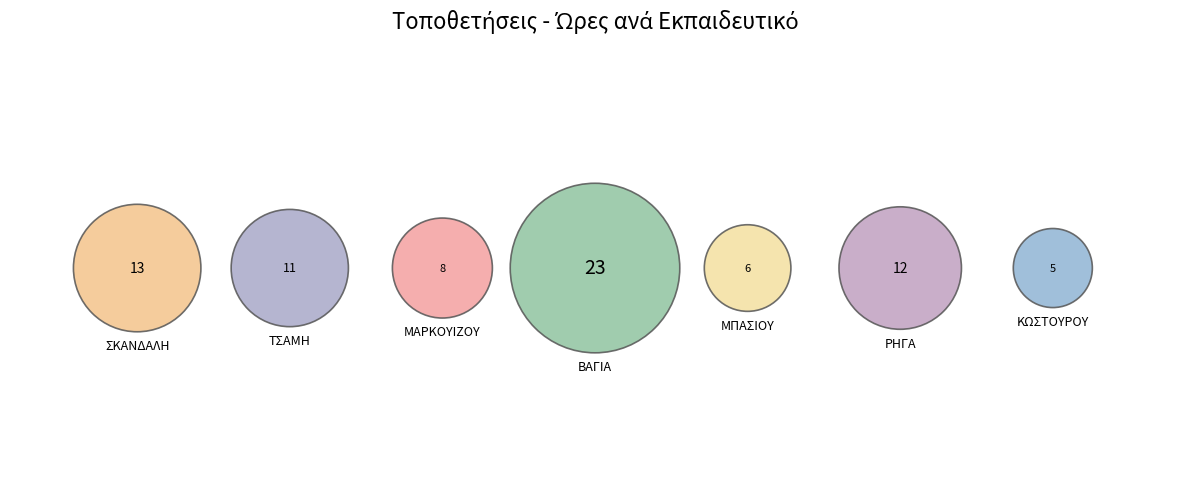

Which slice is the largest?

ΒΑΓΙΑ